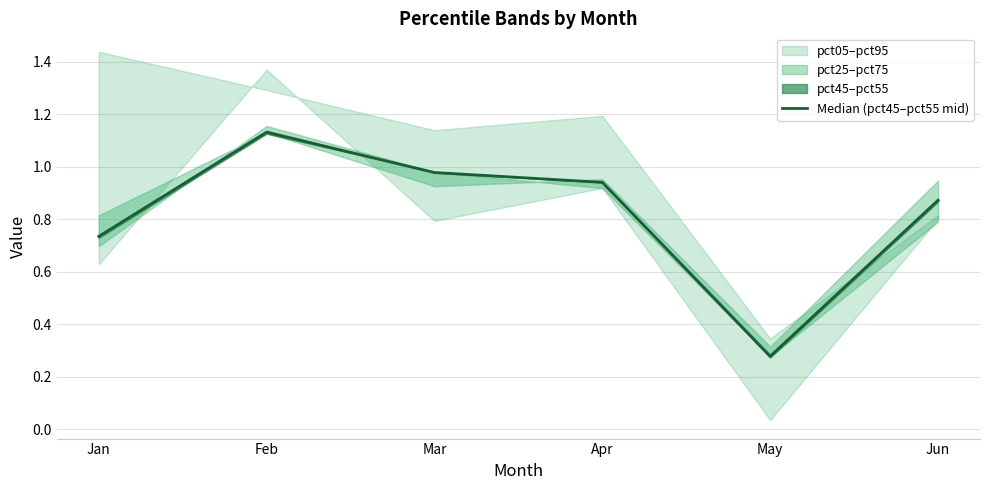

What is the value of the 6th point from the left?

0.9